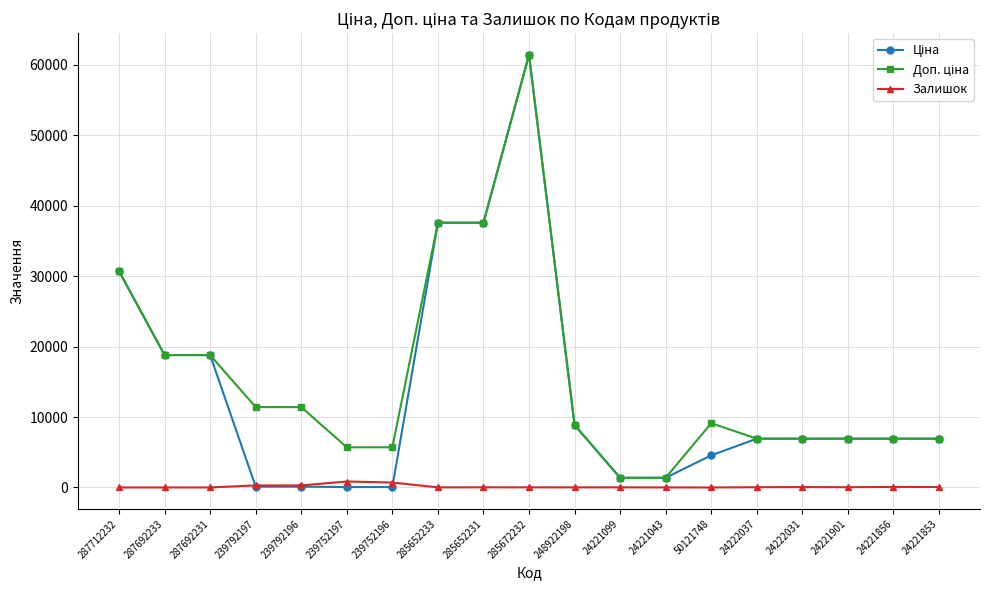

Which category has the highest value across all series?

285672232